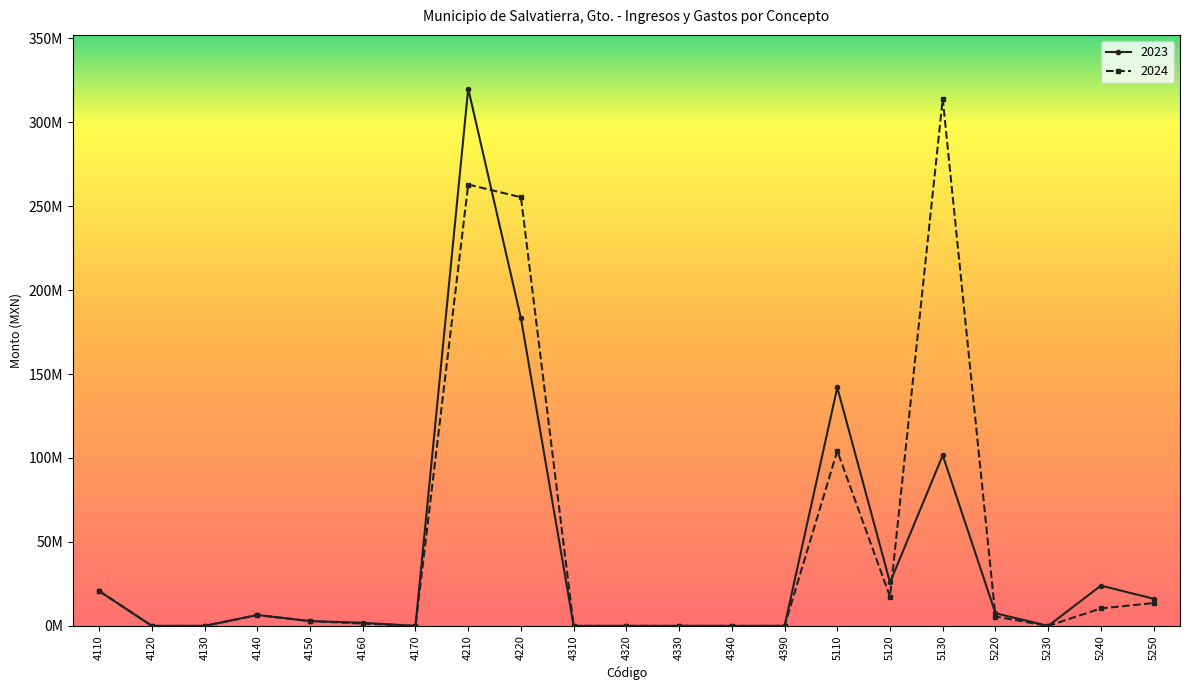

What are all the series names shown in the legend?

2023, 2024